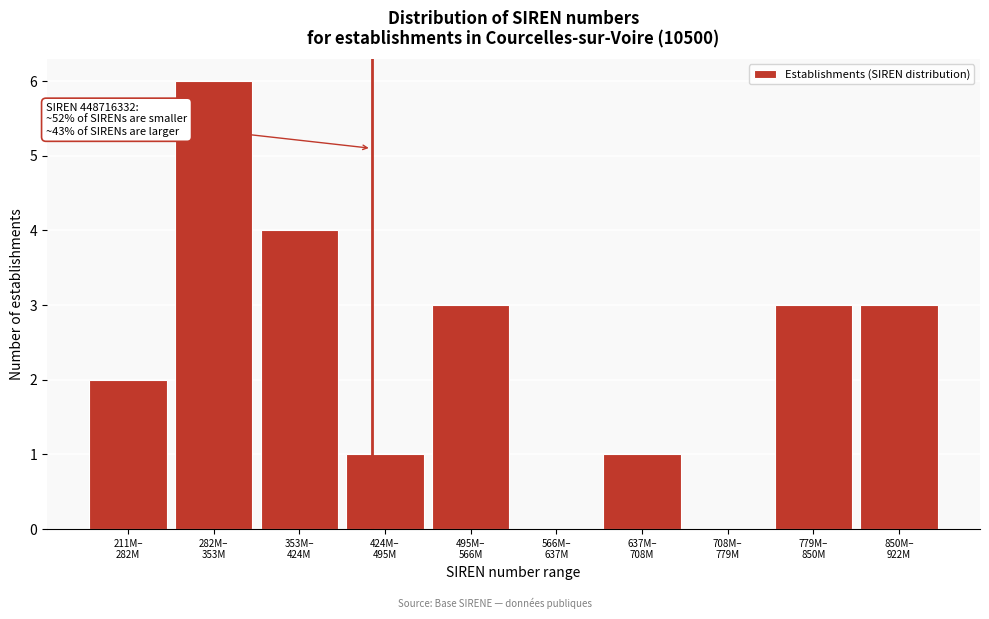

What is the sum of all values?

23